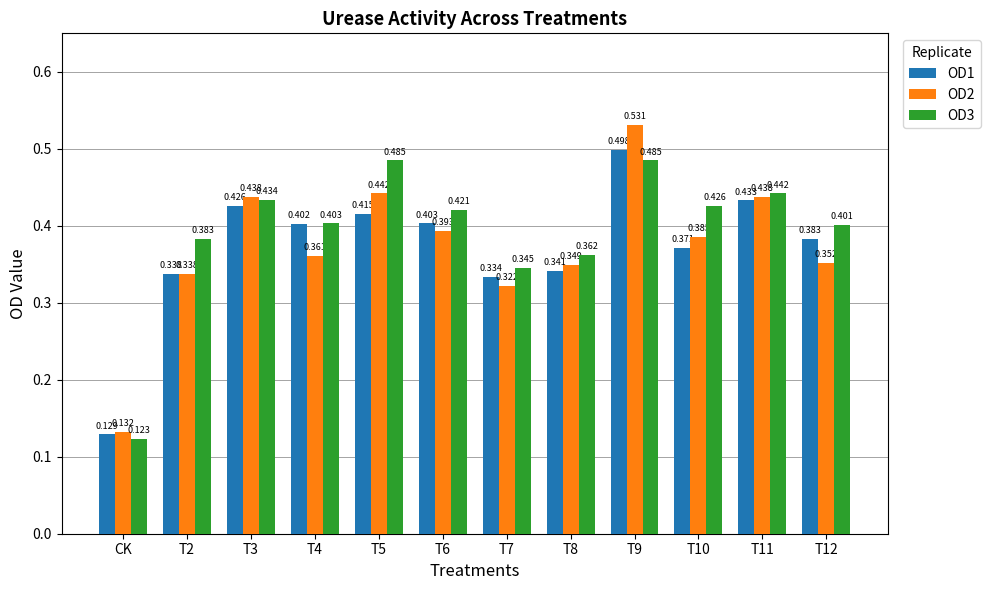

What are all the series names shown in the legend?

OD1, OD2, OD3